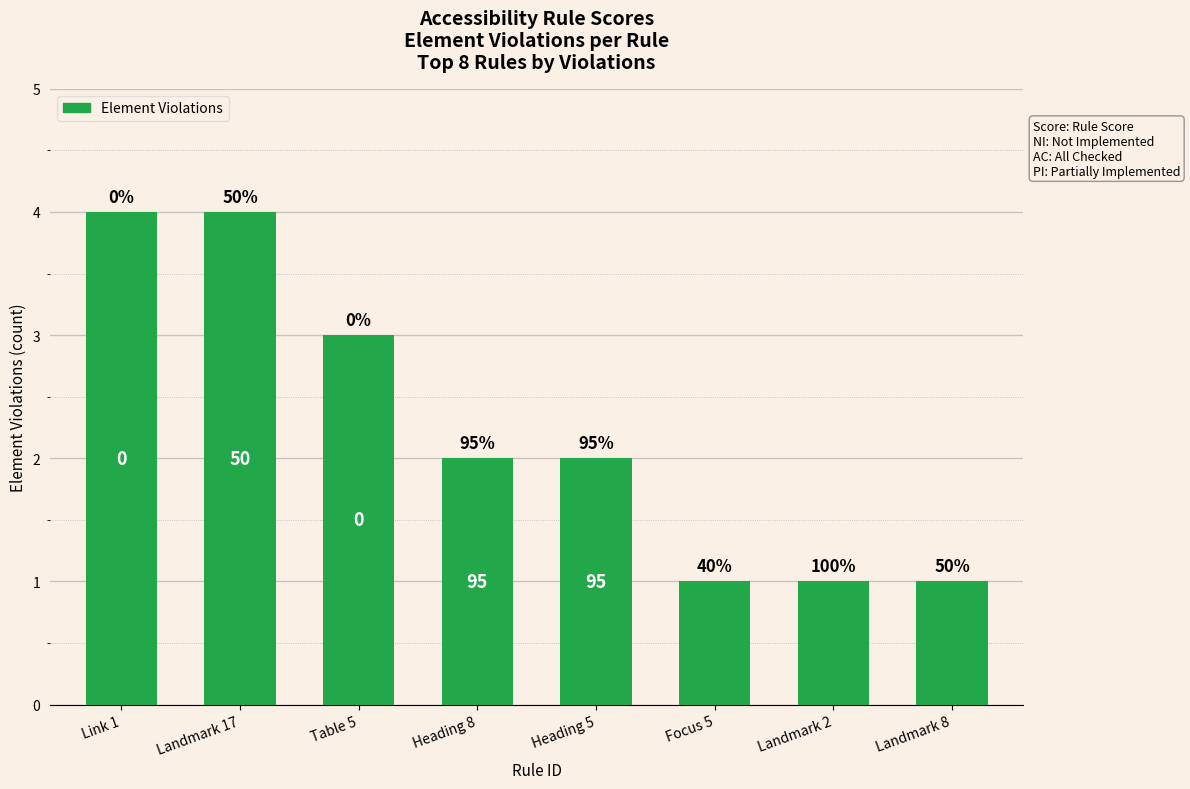

Are the bars horizontal?

No